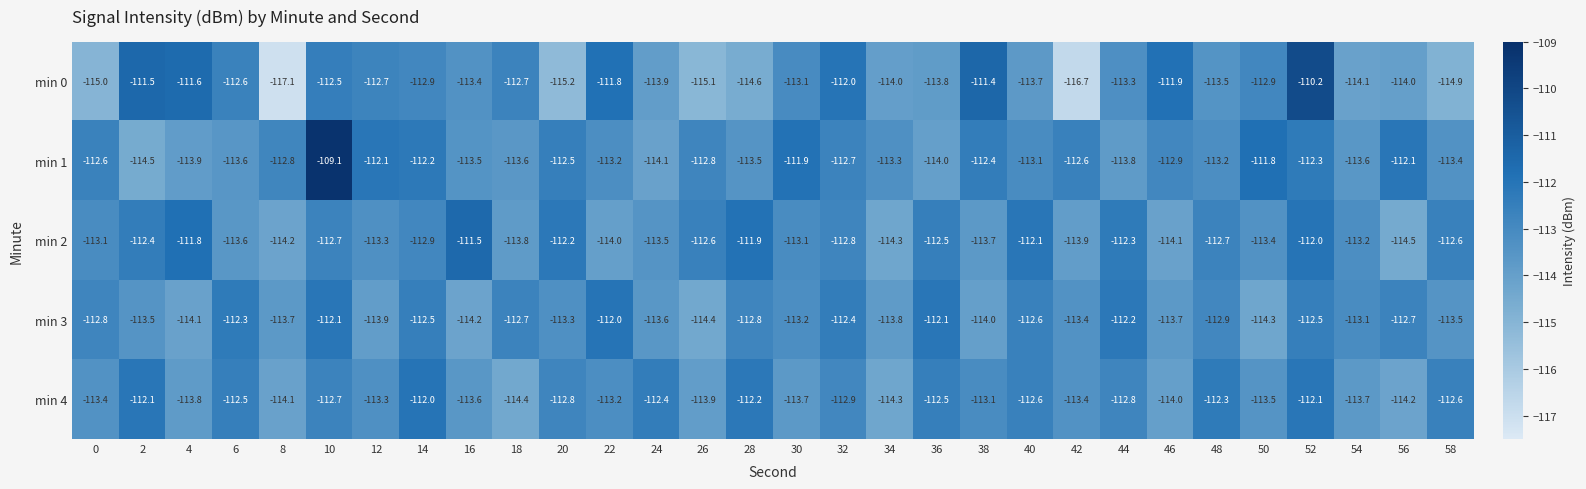

How many data points does each series have?

30